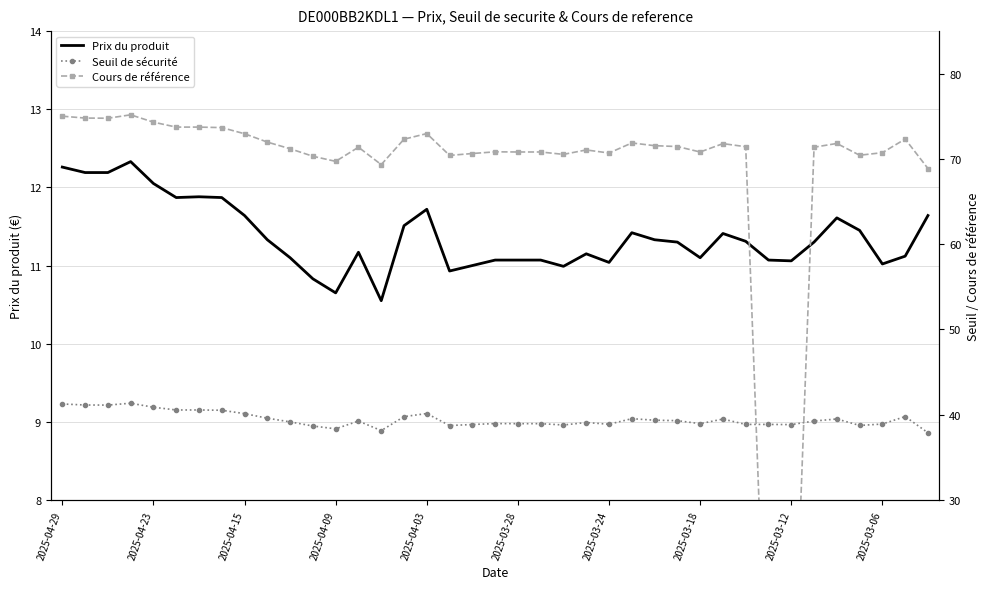

List the series in order of their overall mean, highest first.

Cours de référence, Seuil de sécurité, Prix du produit